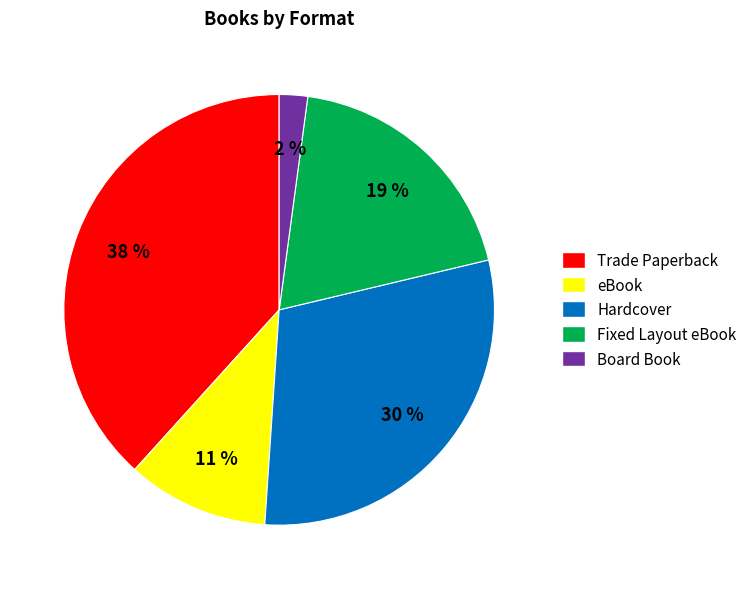

To the nearest percent, what is the combined percentage of Trade Paperback and Fixed Layout eBook?

57%